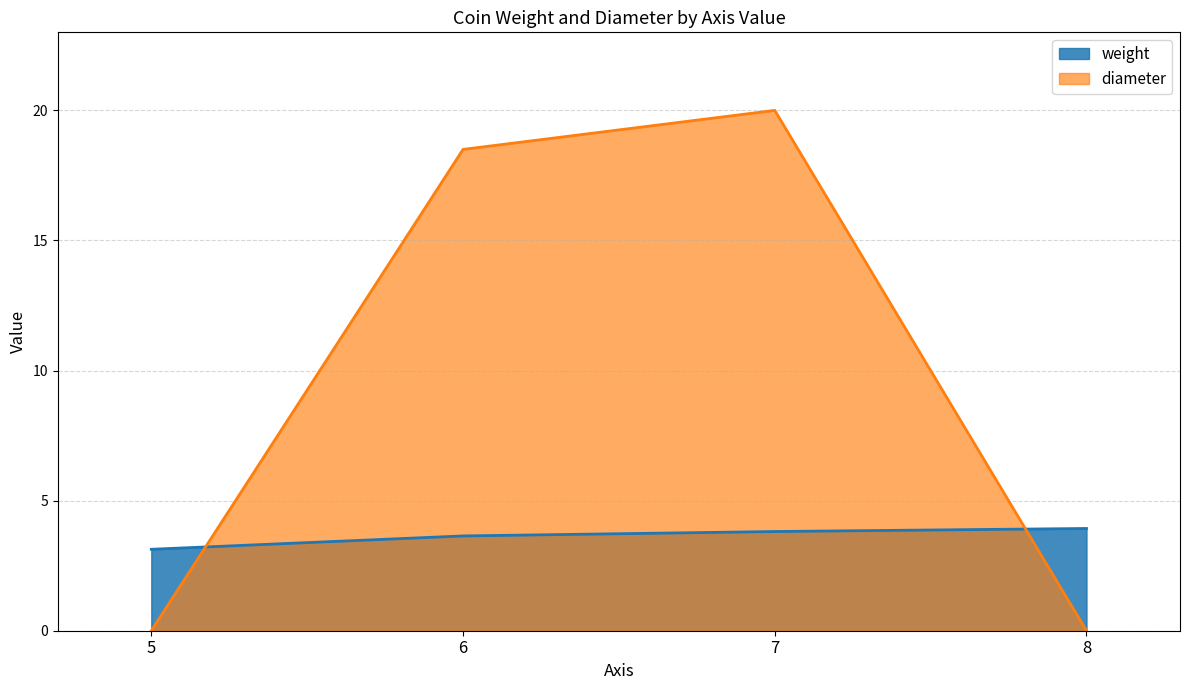

What is the average value of the weight series?

3.6